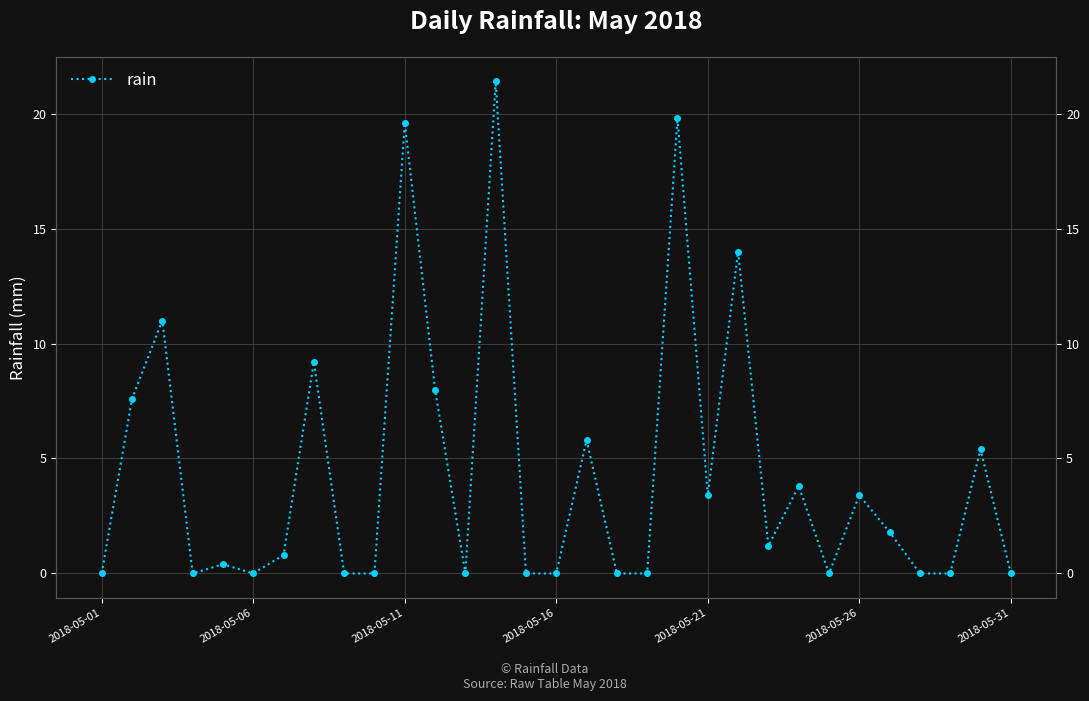

Is this an area chart (filled region under the line)?

No